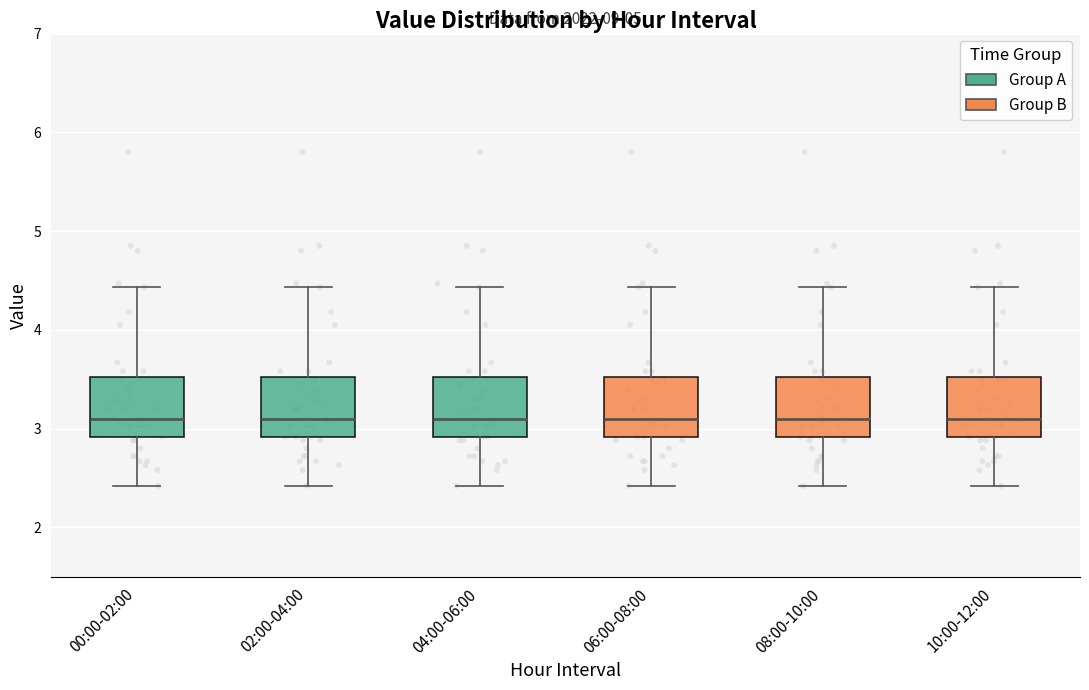

Reading left to right, read every box against the y-axis: the position of its median line, the range the box covers, and the ends of its whiskers. The values are not printed on the chart, so give them approximately, as read against the axis.

00:00-02:00: median 3.1, box 2.9 to 3.5, whiskers 2.4 to 4.4
02:00-04:00: median 3.1, box 2.9 to 3.5, whiskers 2.4 to 4.4
04:00-06:00: median 3.1, box 2.9 to 3.5, whiskers 2.4 to 4.4
06:00-08:00: median 3.1, box 2.9 to 3.5, whiskers 2.4 to 4.4
08:00-10:00: median 3.1, box 2.9 to 3.5, whiskers 2.4 to 4.4
10:00-12:00: median 3.1, box 2.9 to 3.5, whiskers 2.4 to 4.4